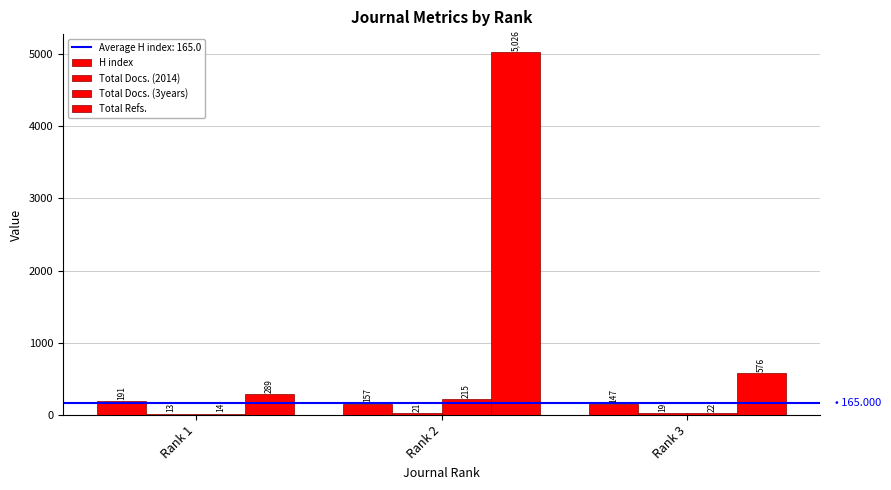

Count the number of categories in the chart.

3